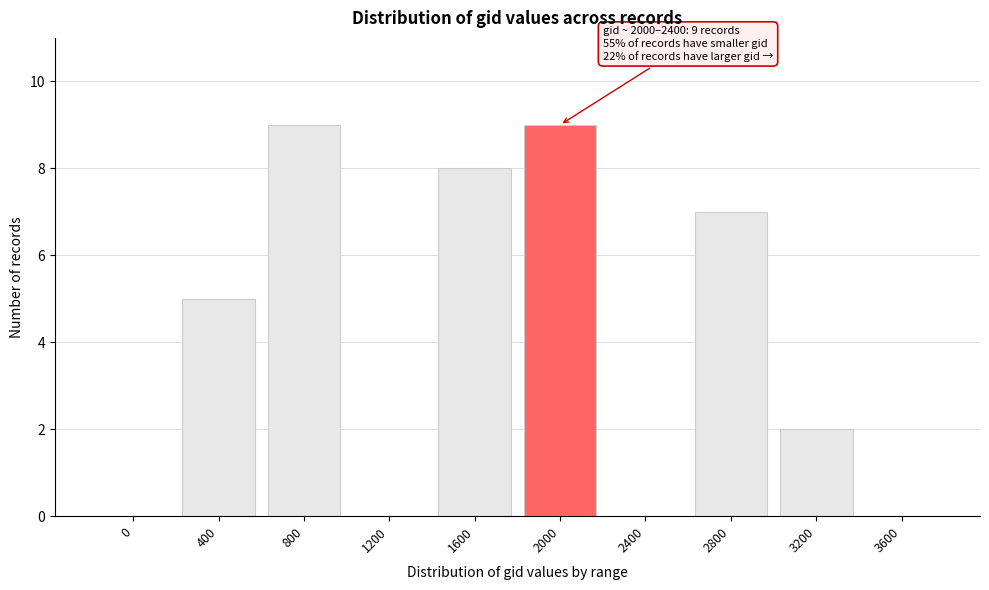

What is the maximum value shown in the chart?

9